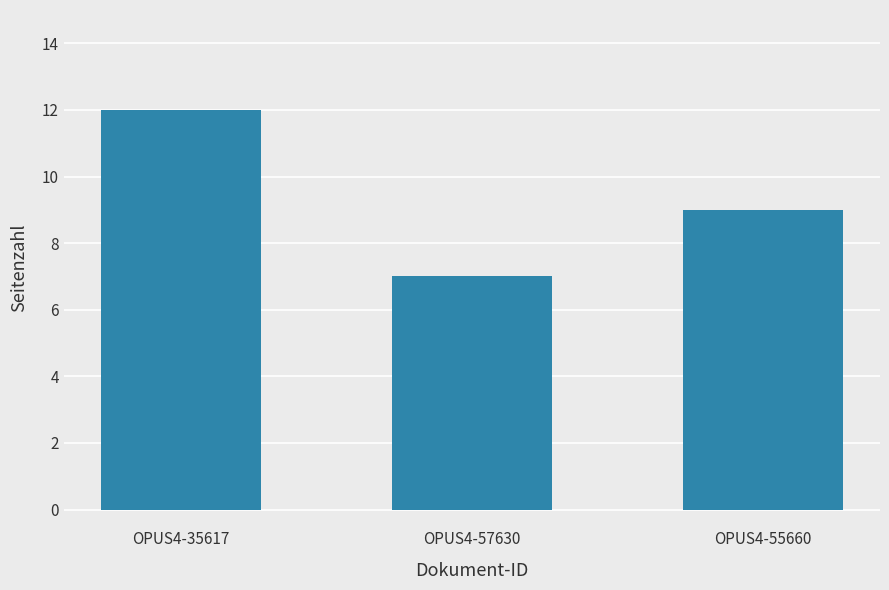

What is the value of the 1st bar from the left?

12